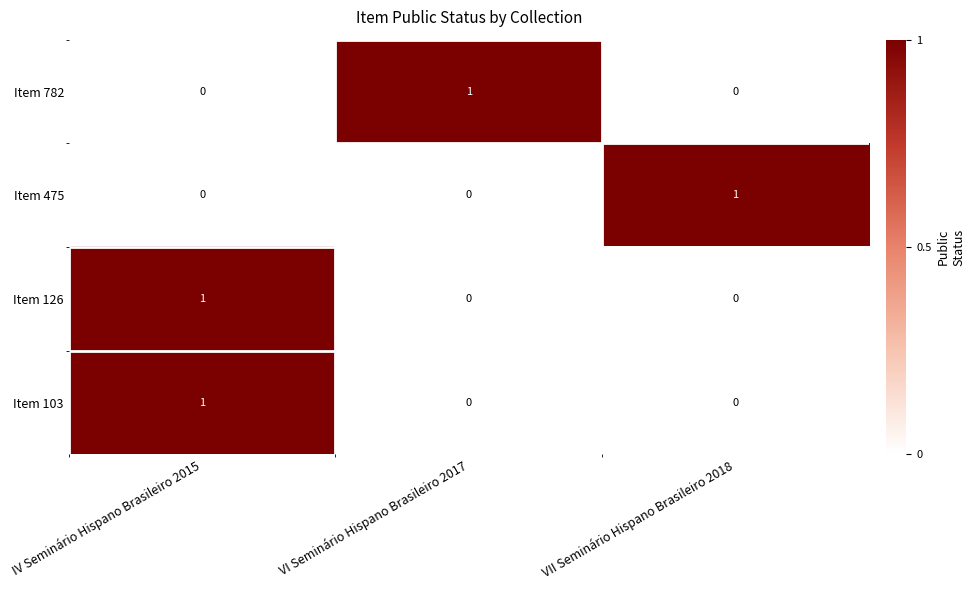

What is the total value across all series at VI Seminário Hispano Brasileiro 2017?

1